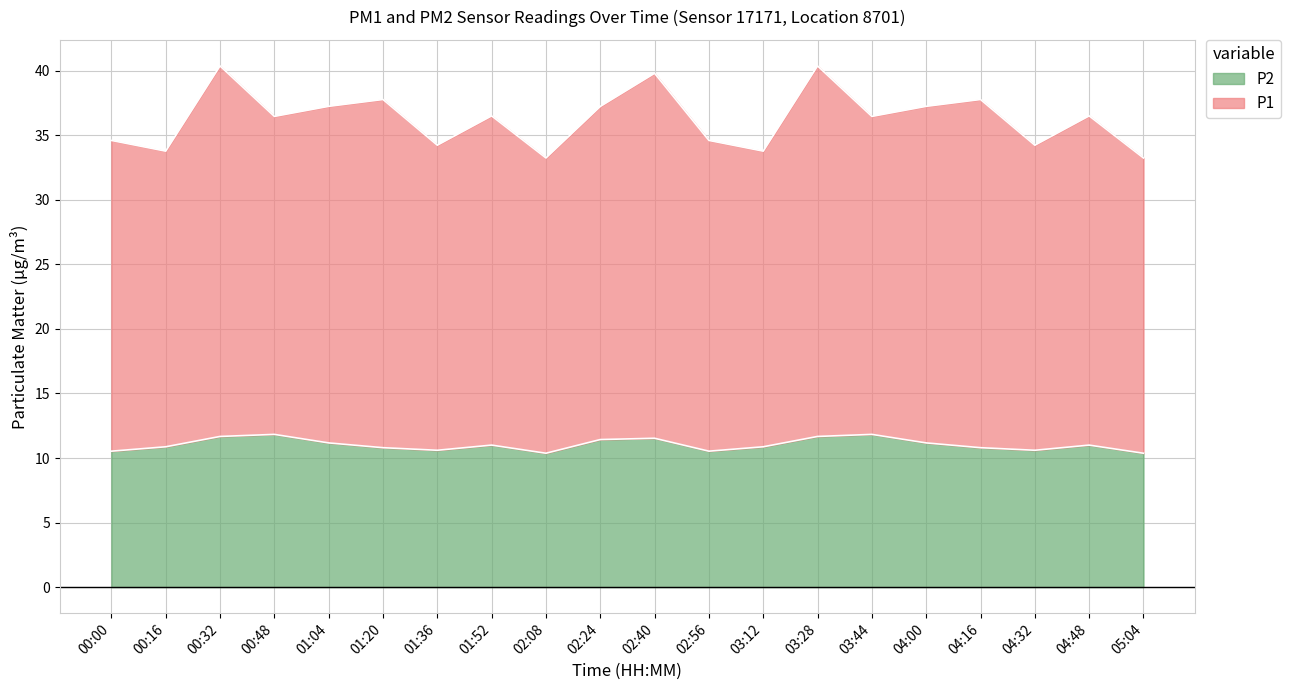

List the labels in order of P2 value, largest first.

00:48, 03:44, 00:32, 03:28, 02:40, 02:24, 01:04, 04:00, 01:52, 04:48, 00:16, 03:12, 01:20, 04:16, 01:36, 04:32, 00:00, 02:56, 02:08, 05:04